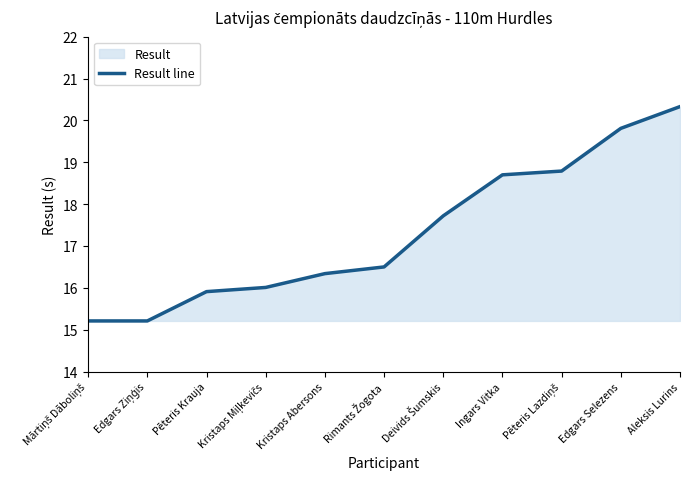

What is the average value?

17.3